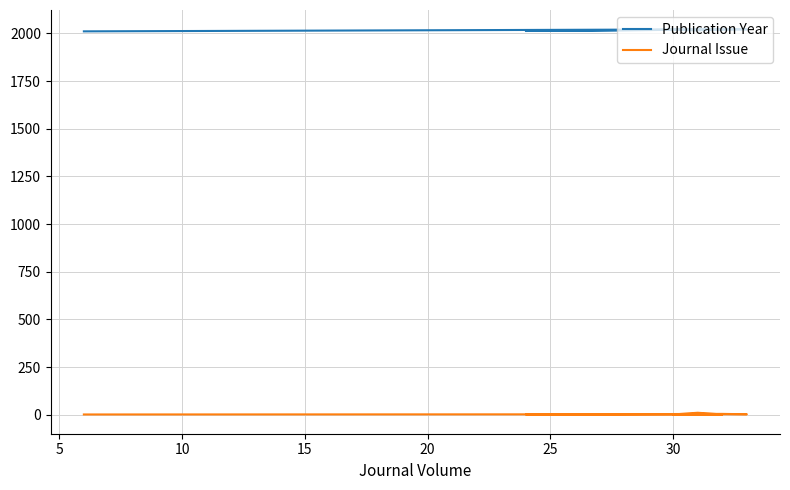

True or false: Publication Year and Journal Issue intersect in this chart.

False